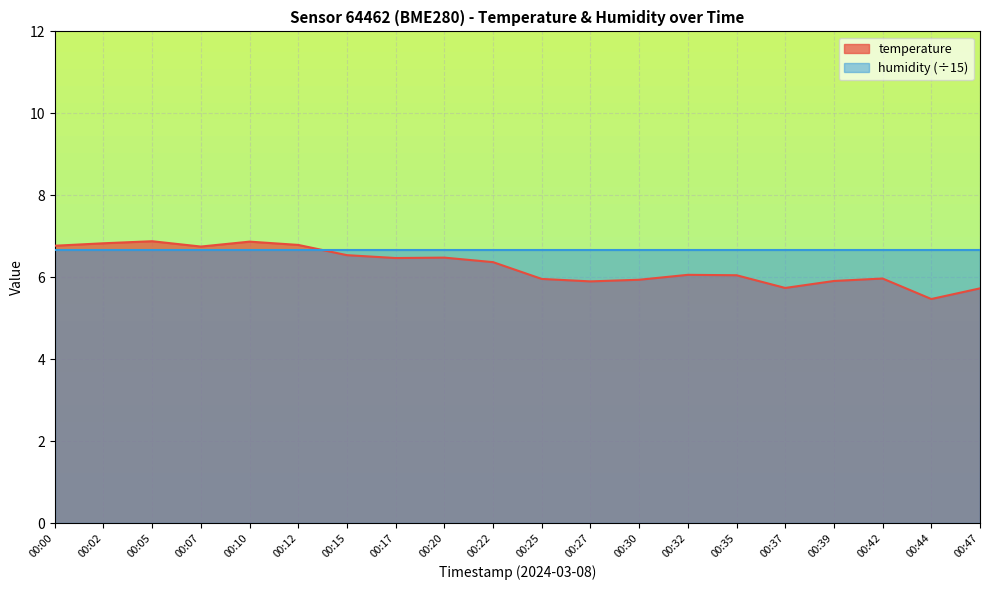

Which category has the lowest value across all series?

00:44